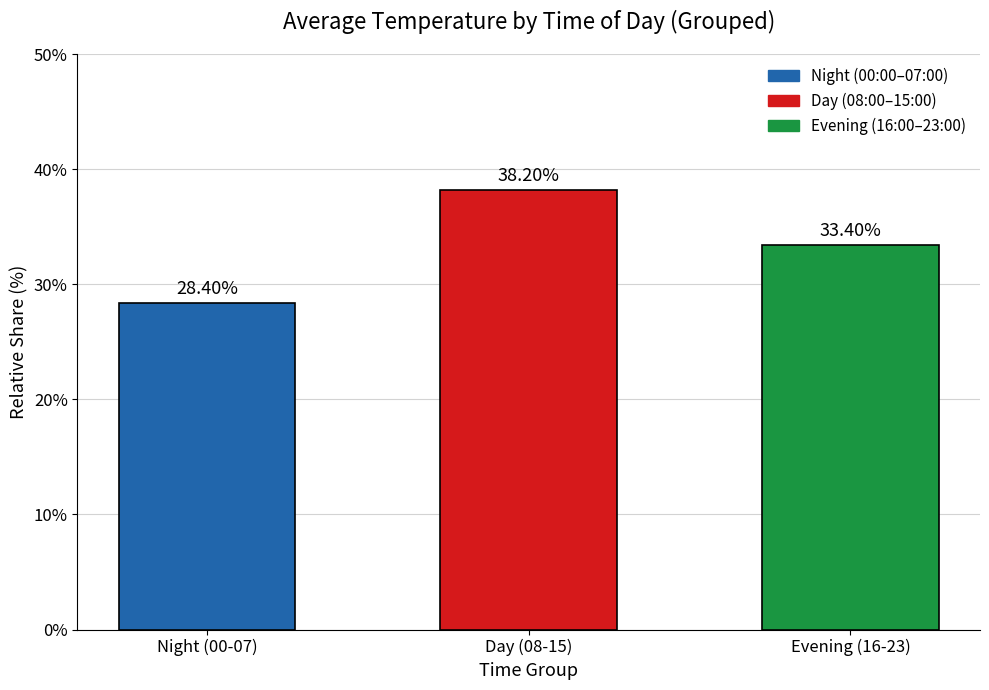

How many data points does each series have?

3